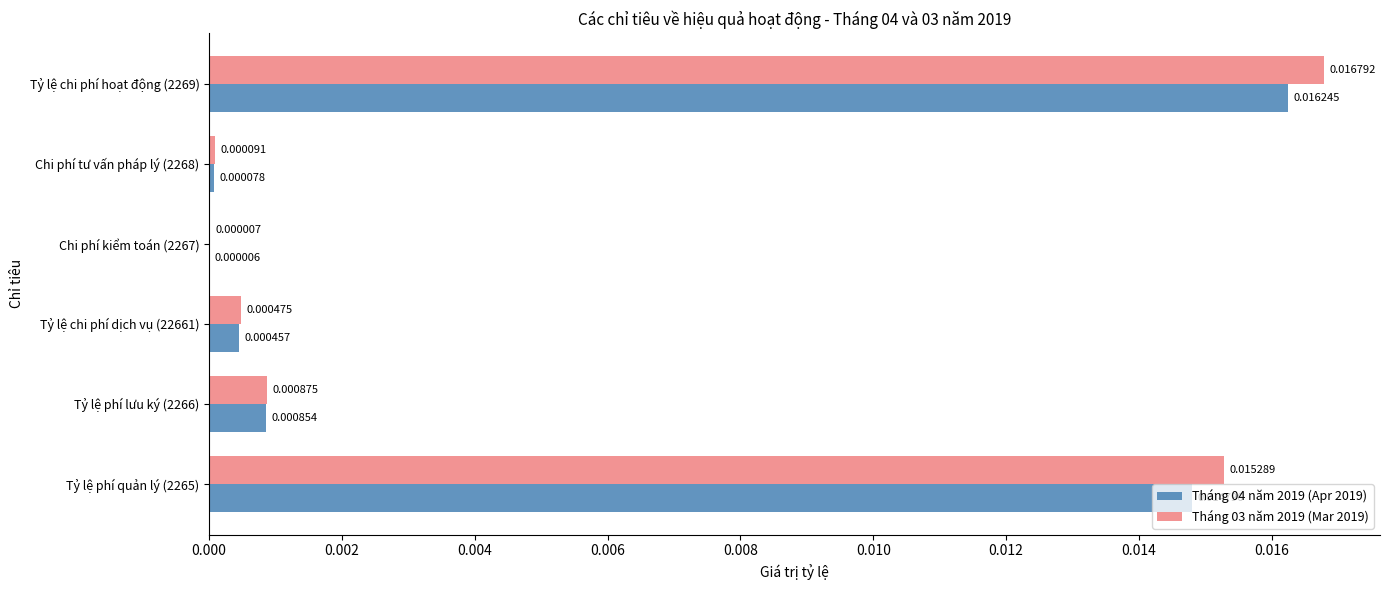

Where is Tháng 04 năm 2019 (Apr 2019) nearest to the value 0?

Chi phí kiểm toán (2267)